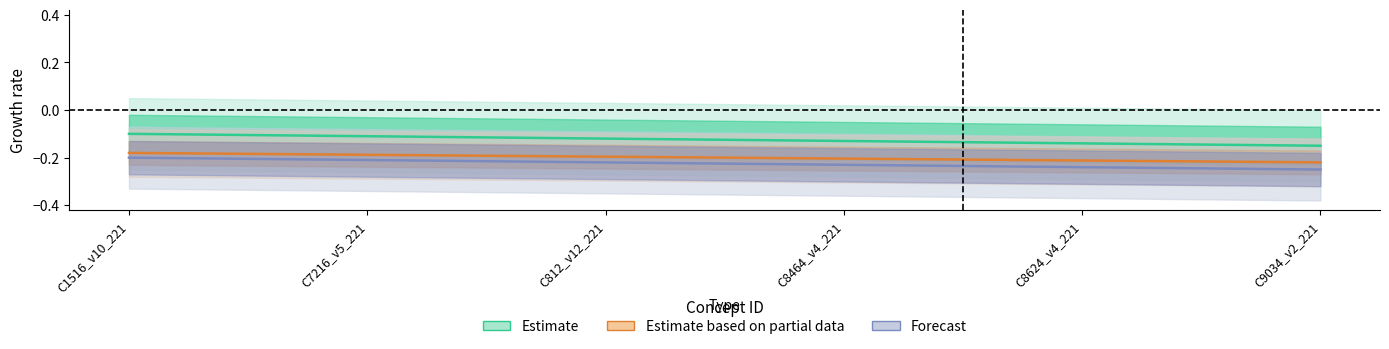

The Estimate series shows -0.2 at C1516_v10_221. True or false?

False